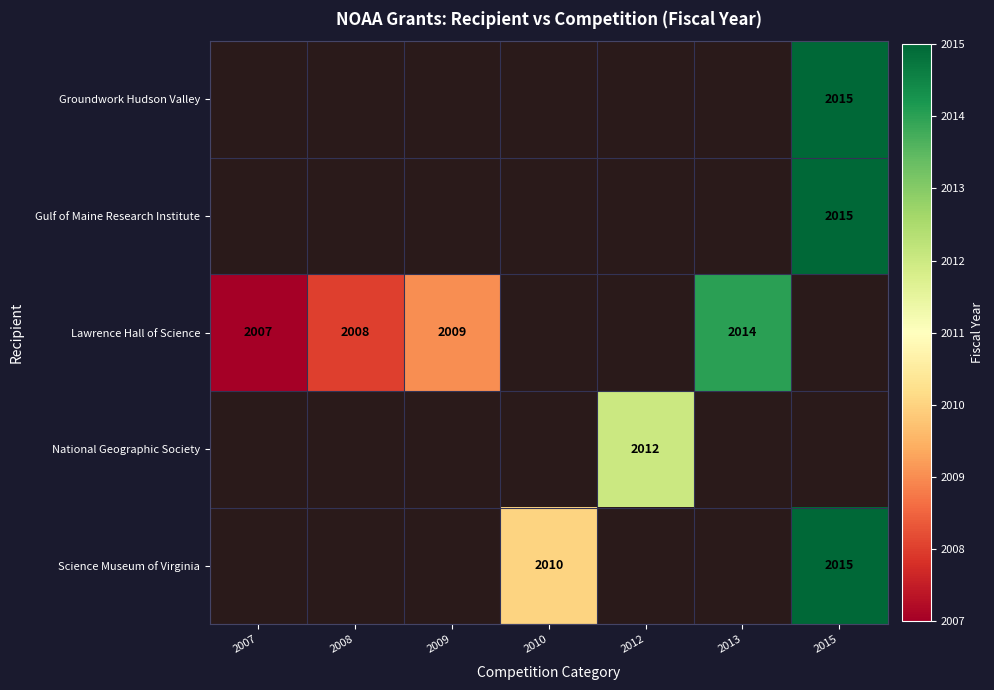

Is it true that National Geographic Society equals 2670 at 2012?

False